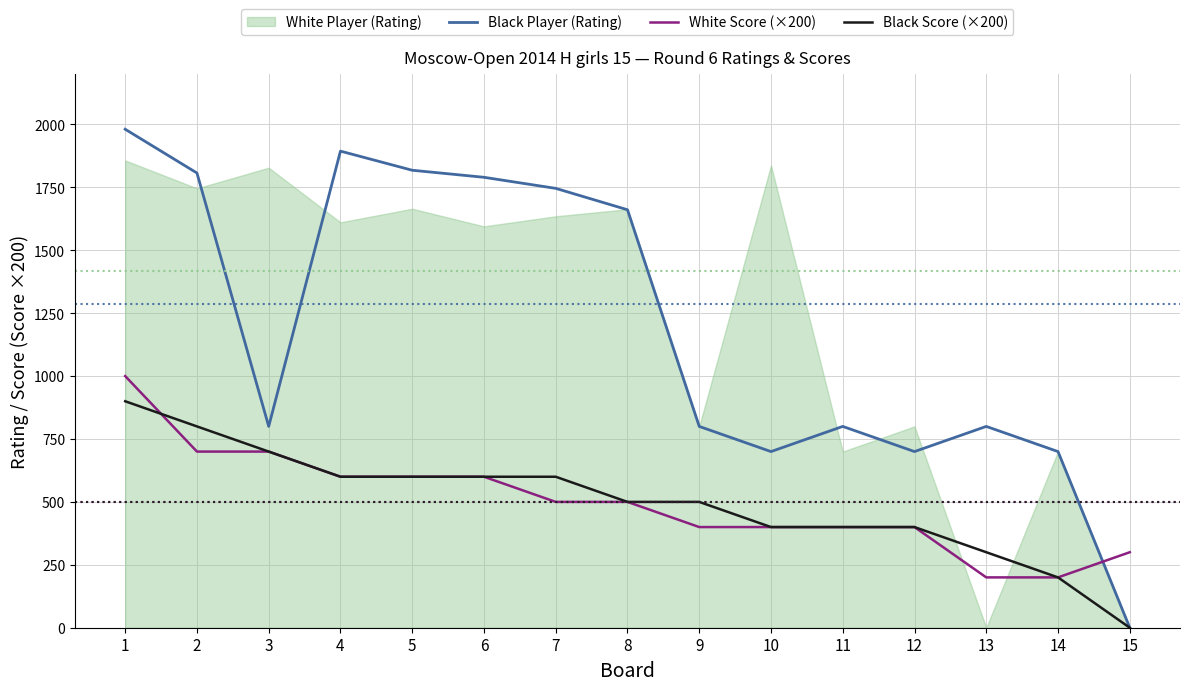

True or false: Black Player (Rating) and White Score (×200) cross at least once.

True